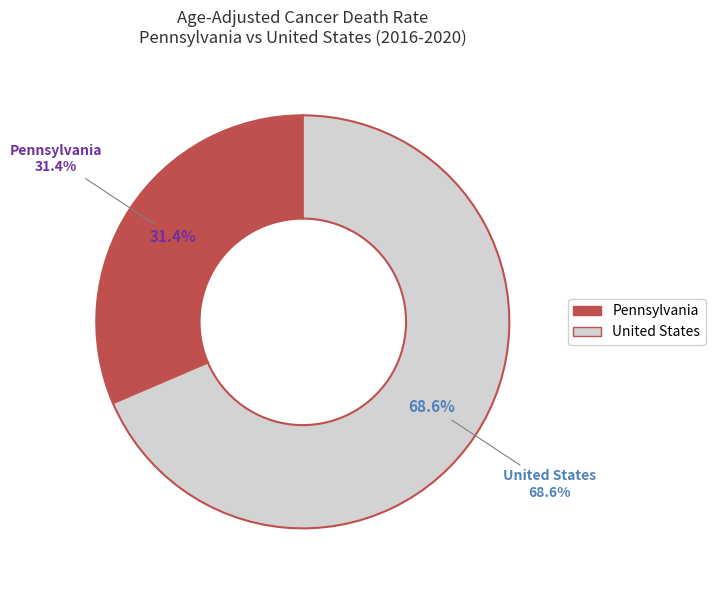

To the nearest percent, what percentage of the pie is Pennsylvania?

31%